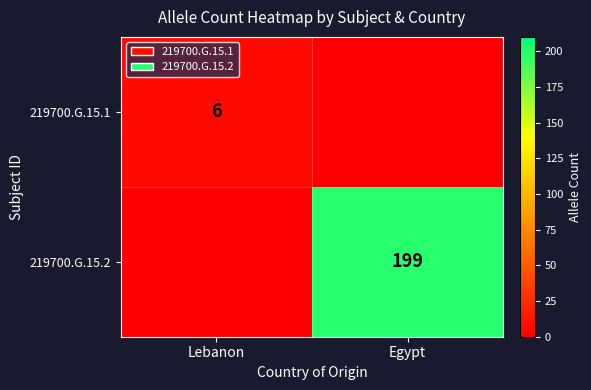

Is it true that 219700.G.15.1 equals 6 at Lebanon?

True